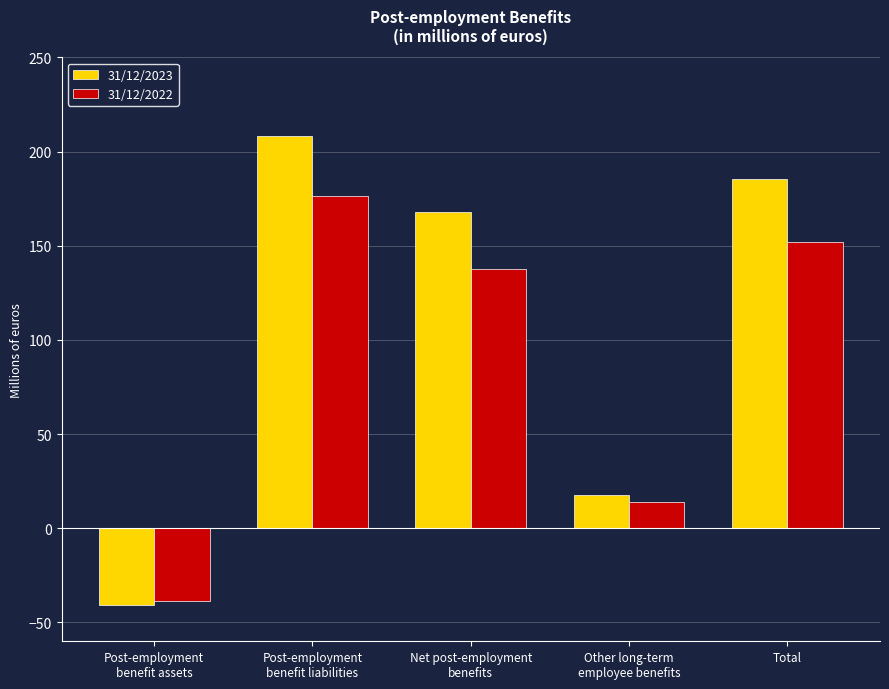

At which label does 31/12/2022 first exceed 137?

Post-employment
benefit liabilities